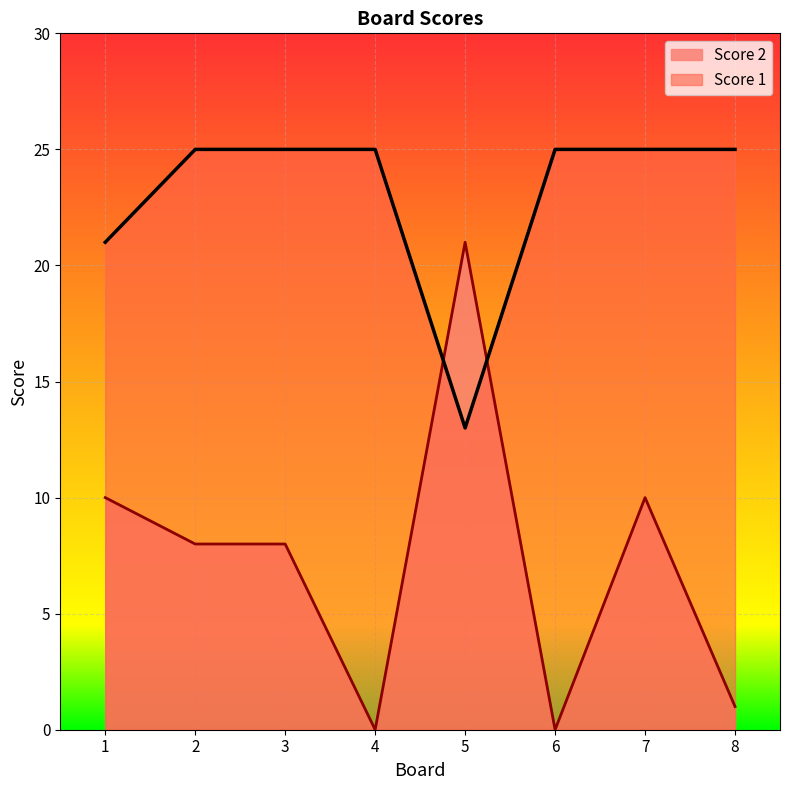

List the labels in order of Score 2 value, smallest first.

4, 6, 8, 2, 3, 1, 7, 5